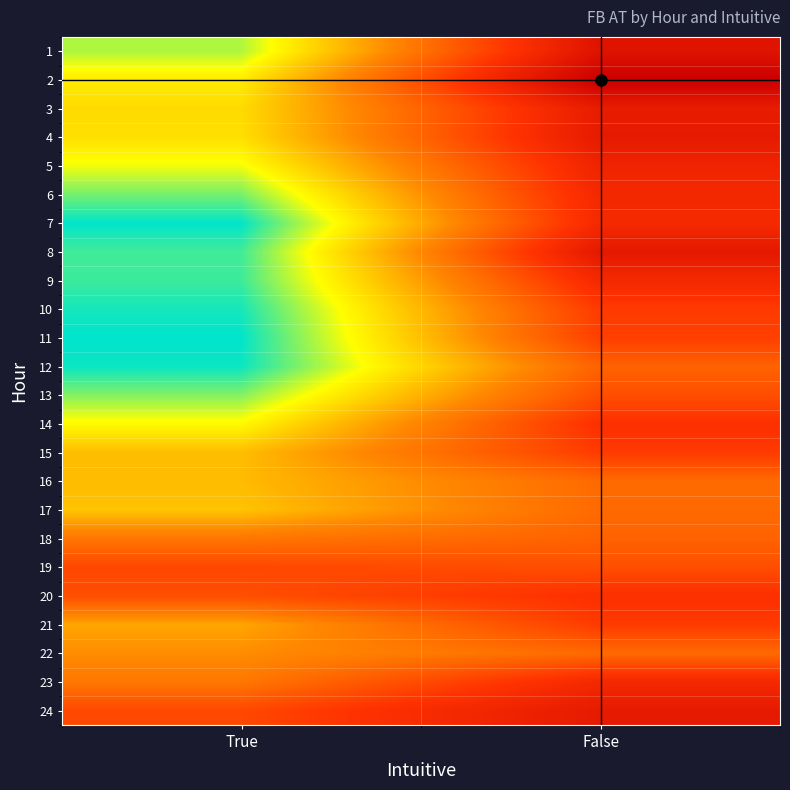

At True, list the series in order from smallest to largest.

11, 7, 12, 10, 9, 8, 6, 13, 1, 5, 14, 2, 4, 3, 17, 15, 16, 21, 22, 23, 18, 20, 24, 19